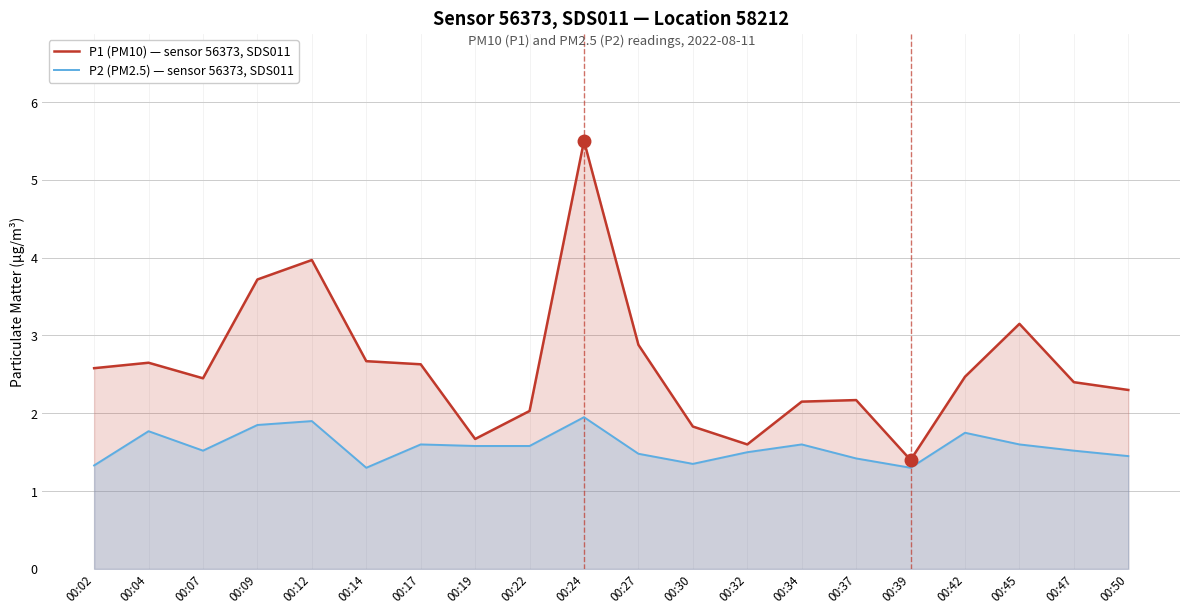

How many data points in P1 (PM10) — sensor 56373, SDS011 are less than 2?

4